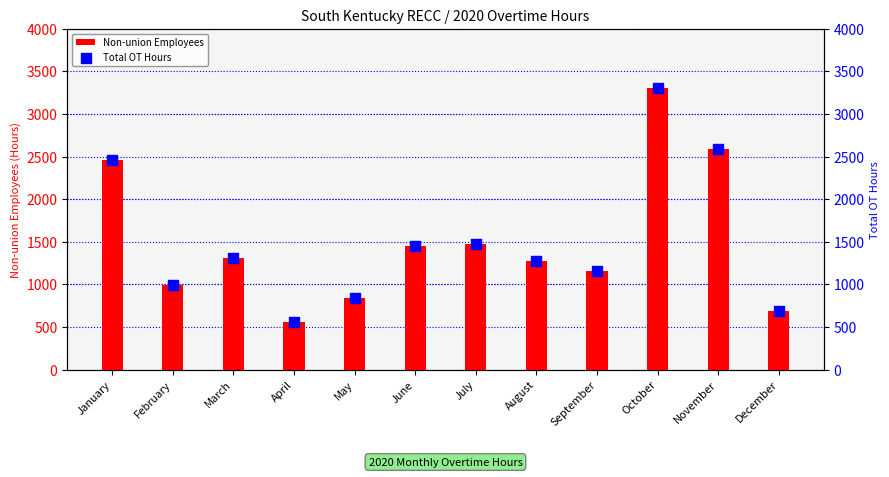

What are all the series names shown in the legend?

Non-union Employees, Total OT Hours